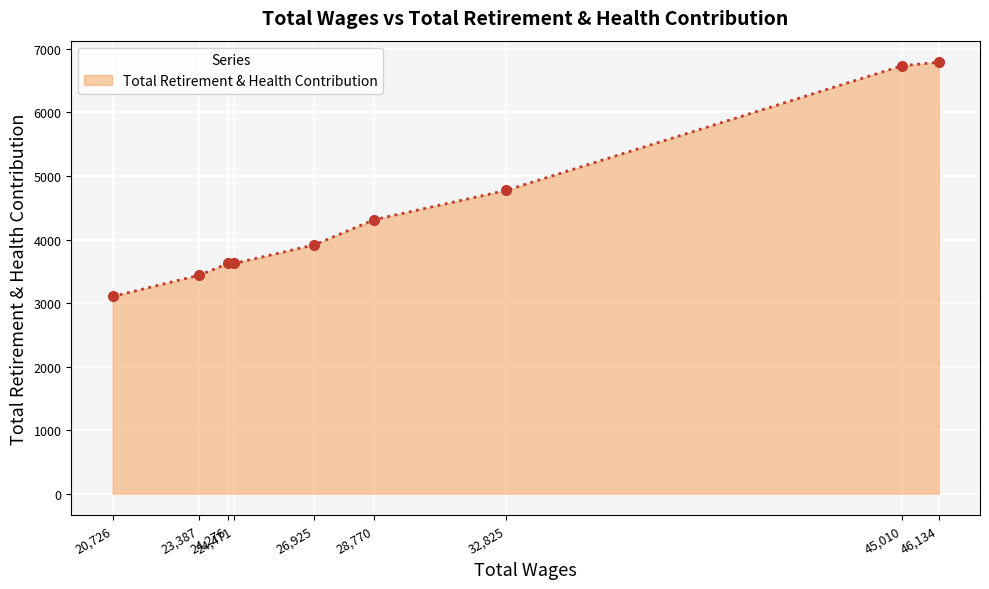

What is the smallest value displayed?

3104